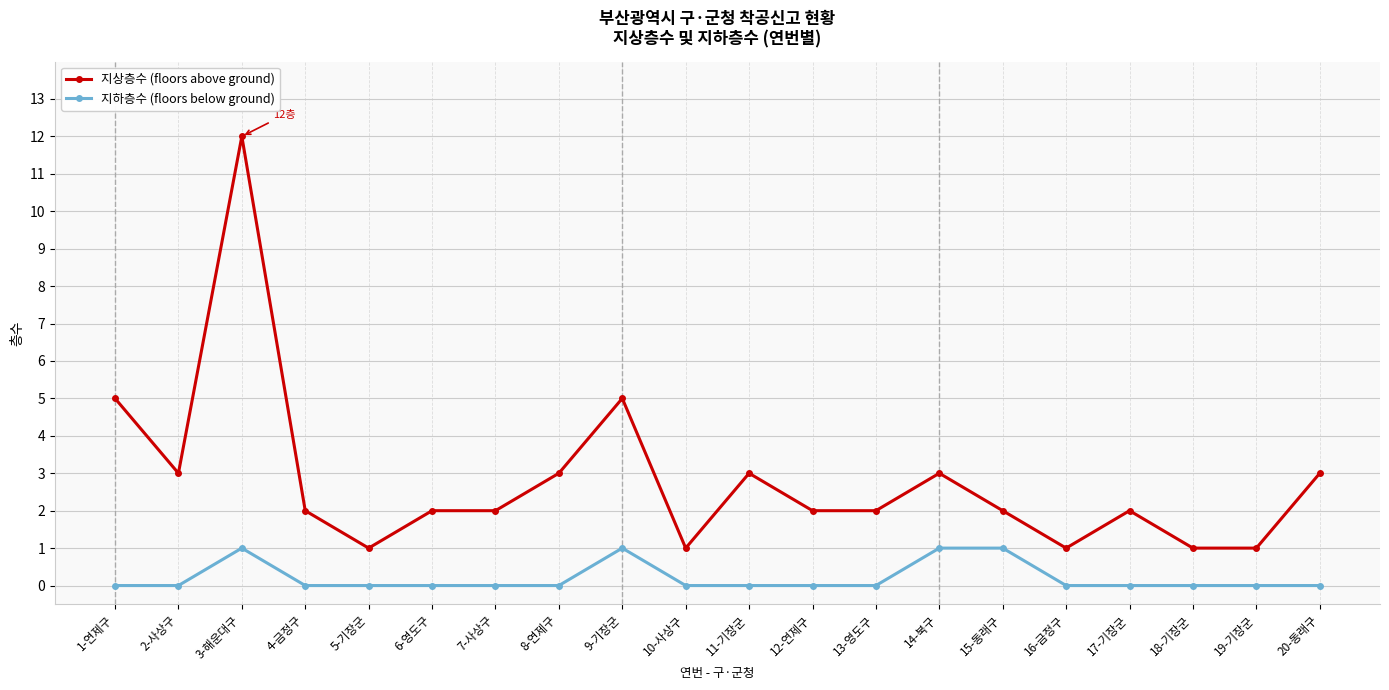

True or false: 지상층수 (floors above ground) and 지하층수 (floors below ground) intersect in this chart.

False